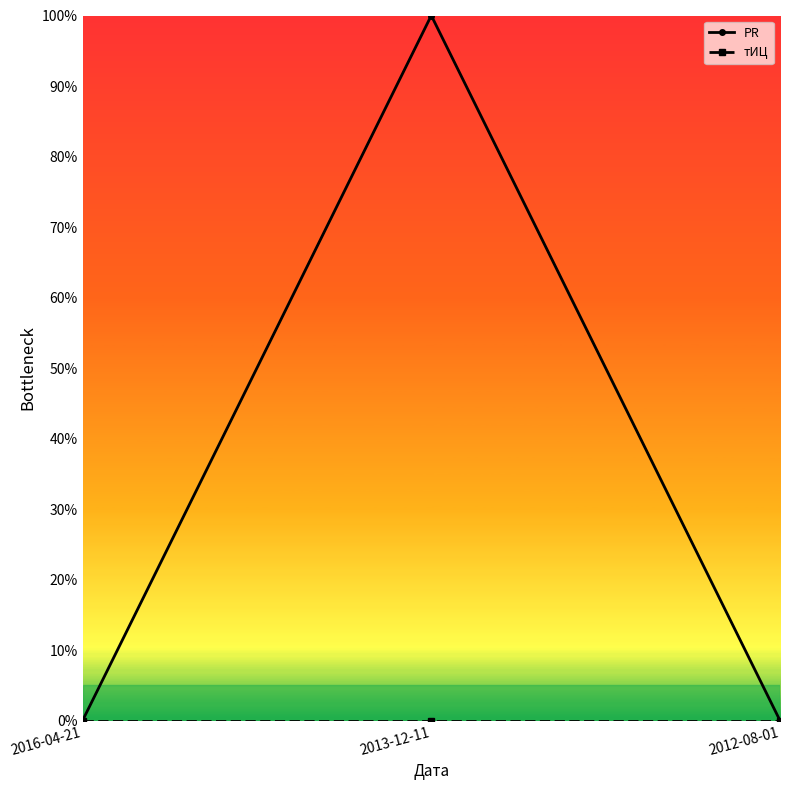

Which series has the largest total across all categories?

PR